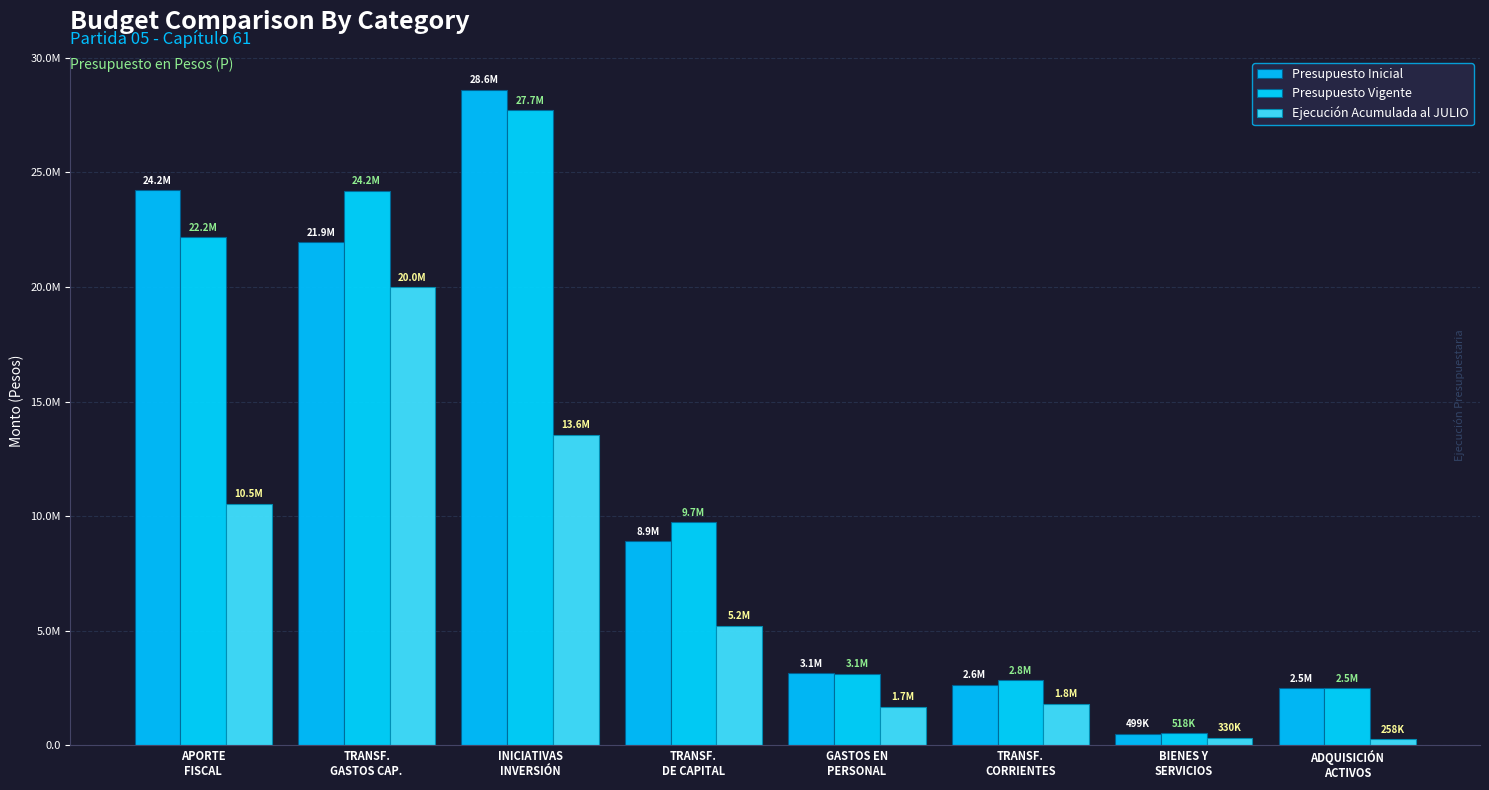

What are all the series names shown in the legend?

Presupuesto Inicial, Presupuesto Vigente, Ejecución Acumulada al JULIO